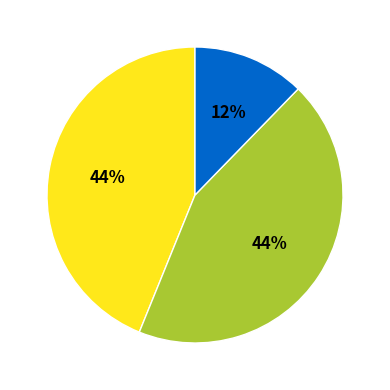

To the nearest percent, what is the difference between the largest and smallest slice percentages?

32%